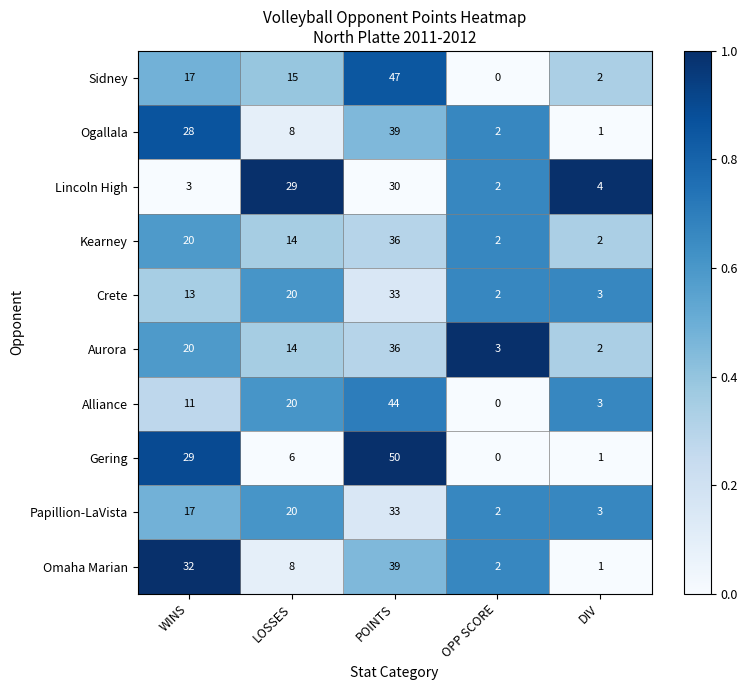

What value does the Aurora series have at OPP SCORE?

3